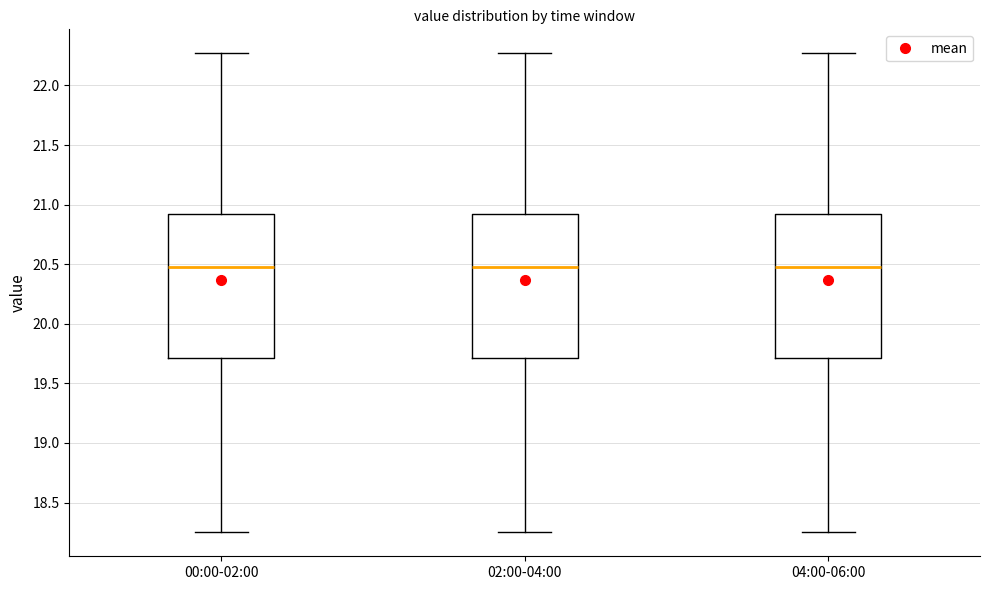

Reading left to right, read every box against the y-axis: the position of its median line, the range the box covers, and the ends of its whiskers. The values are not printed on the chart, so give them approximately, as read against the axis.

00:00-02:00: median 20.50, box 19.70 to 20.90, whiskers 18.25 to 22.25
02:00-04:00: median 20.50, box 19.70 to 20.90, whiskers 18.25 to 22.25
04:00-06:00: median 20.50, box 19.70 to 20.90, whiskers 18.25 to 22.25